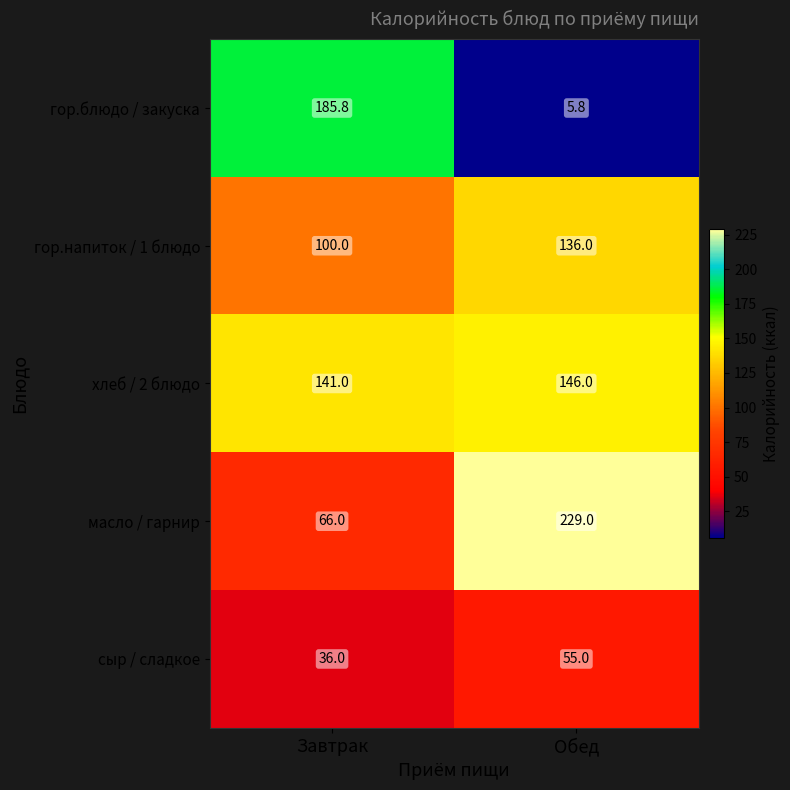

Reading left to right, transcribe all the data shown in this chart.

гор.блюдо / закуска: 185.8	5.8
гор.напиток / 1 блюдо: 100.0	136.0
хлеб / 2 блюдо: 141.0	146.0
масло / гарнир: 66.0	229.0
сыр / сладкое: 36.0	55.0